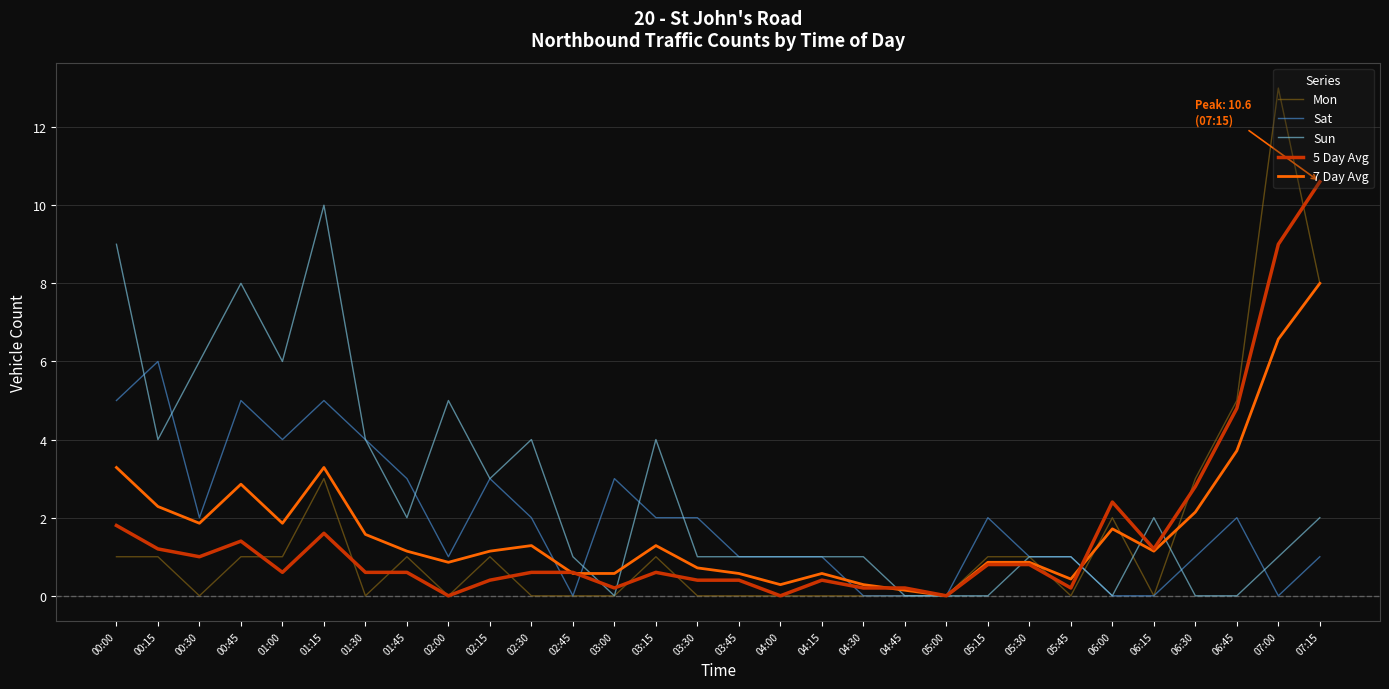

True or false: Sun has more than 2 points higher than both neighbors.

True